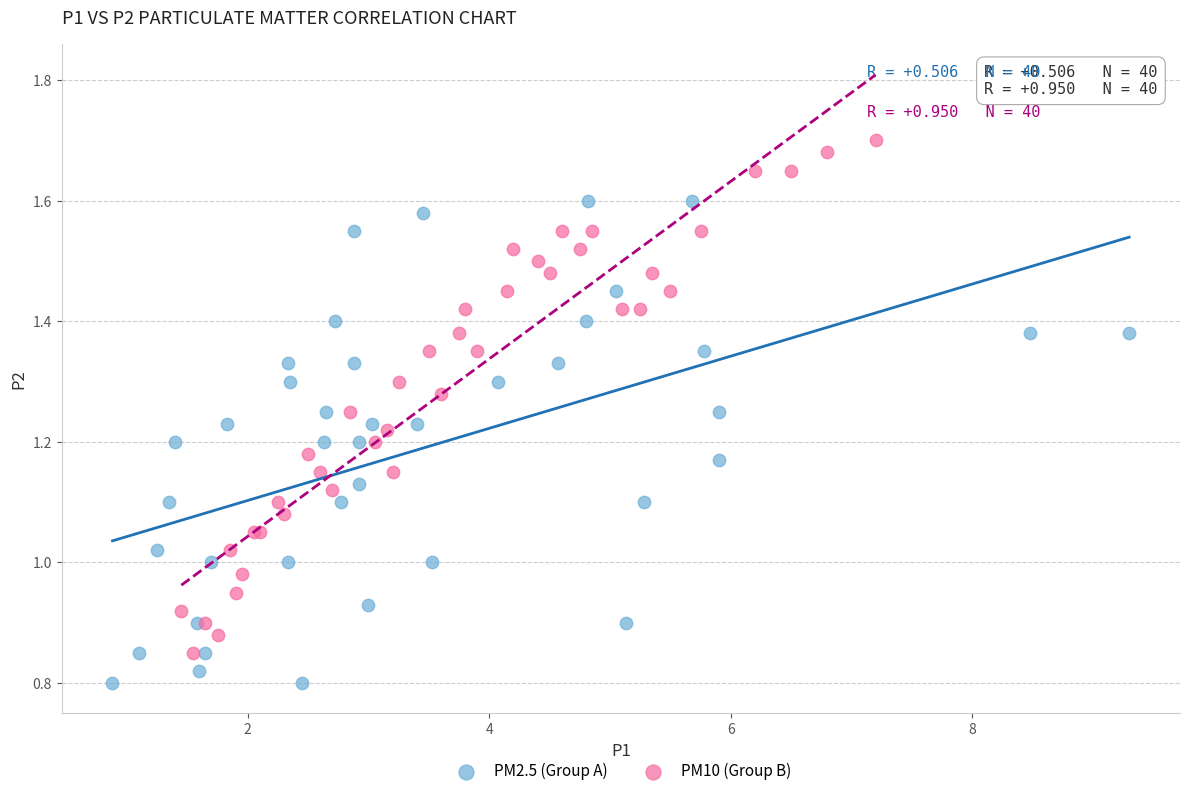

Which series has the largest Y range (max minus min)?

PM10 (Group B)